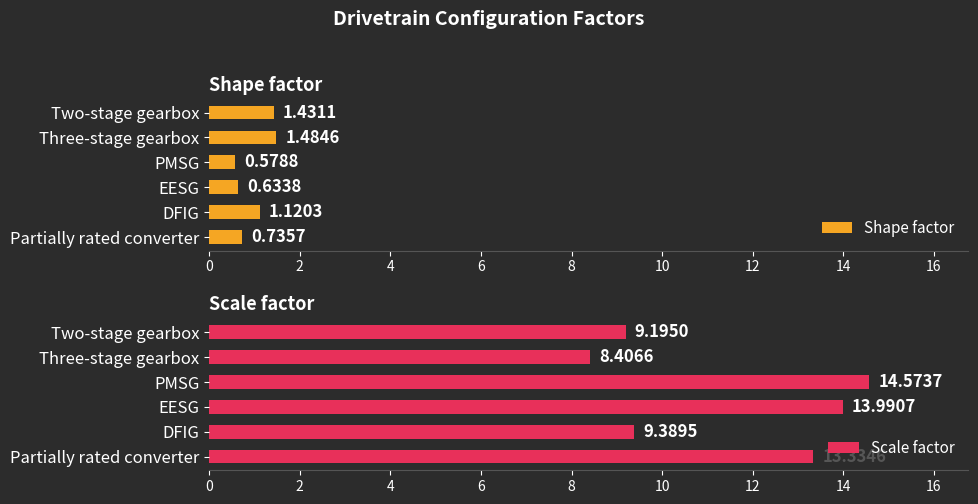

At which label does Shape factor reach its minimum?

PMSG